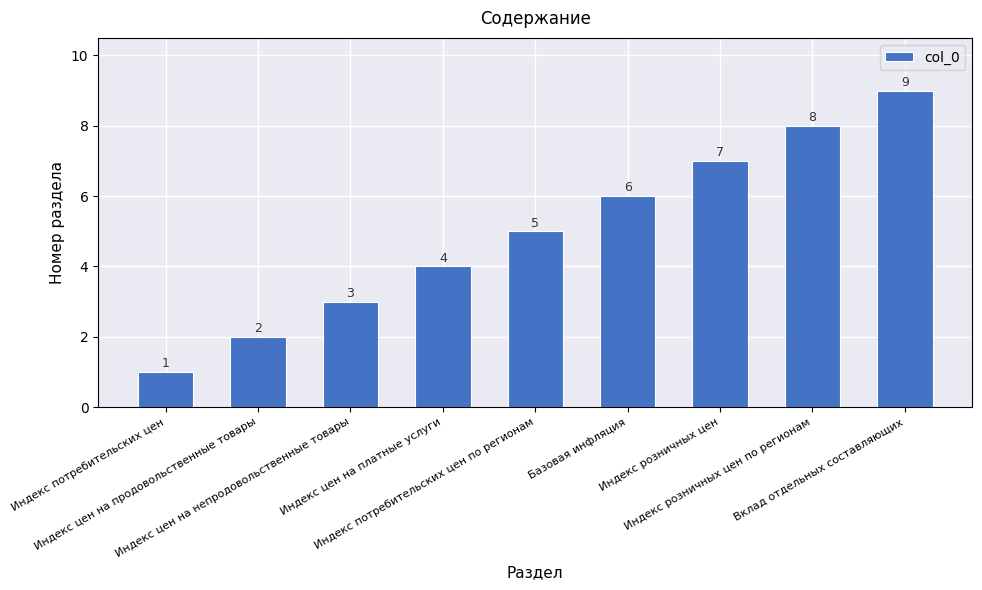

Reading left to right, extract all data points from this chart.

1	2	3	4	5	6	7	8	9